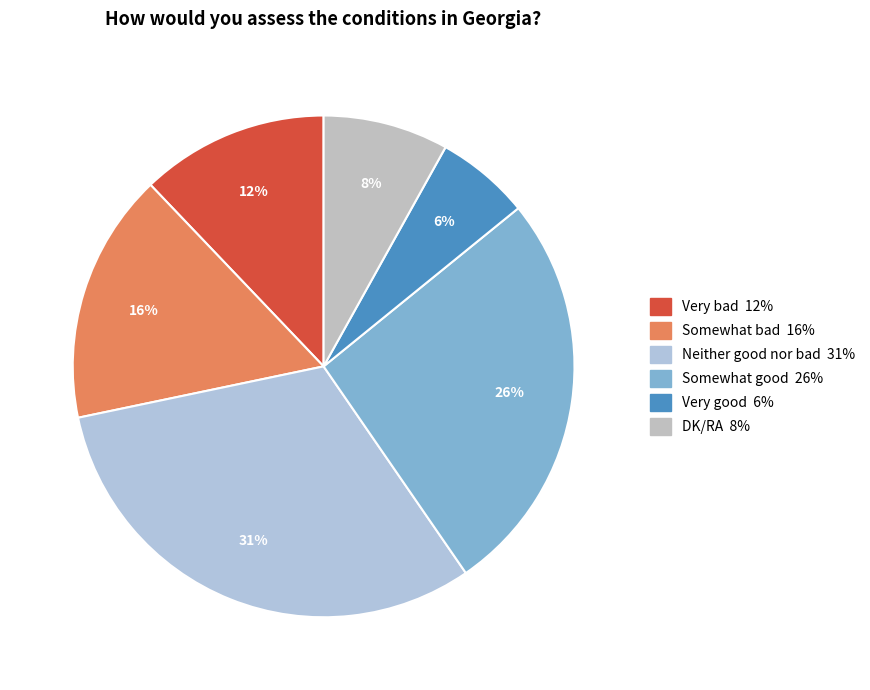

What is the smallest slice in the pie chart?

Very good